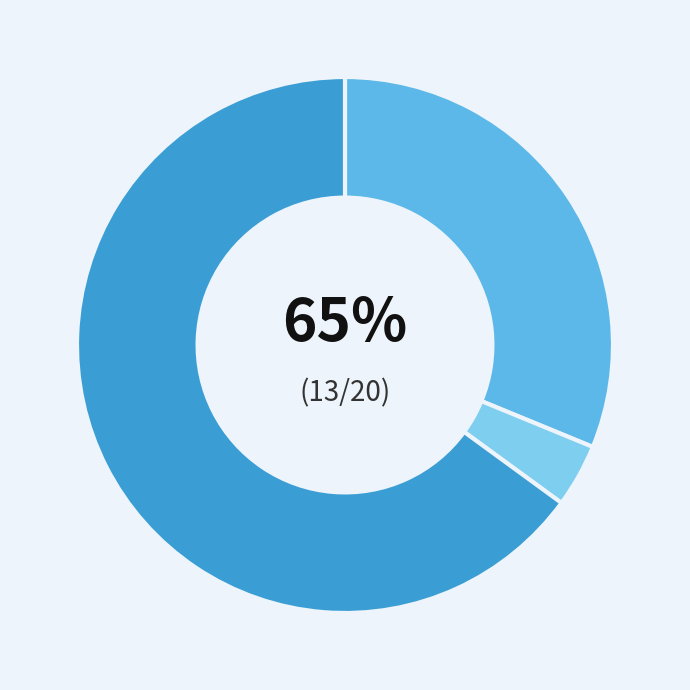

Count the number of slices in the pie.

3